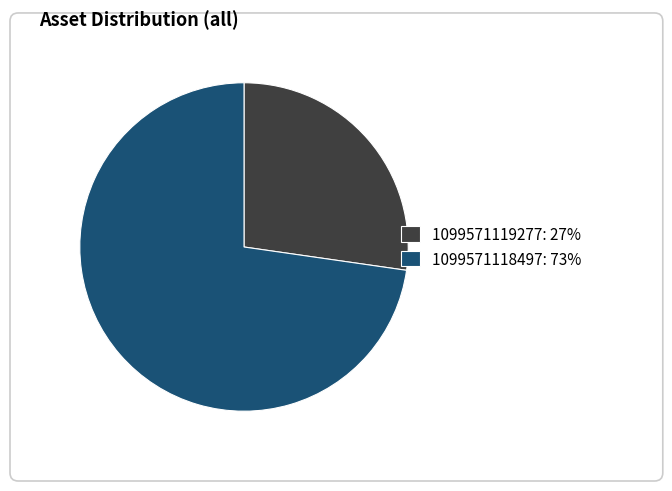

How many segments does this pie chart have?

2